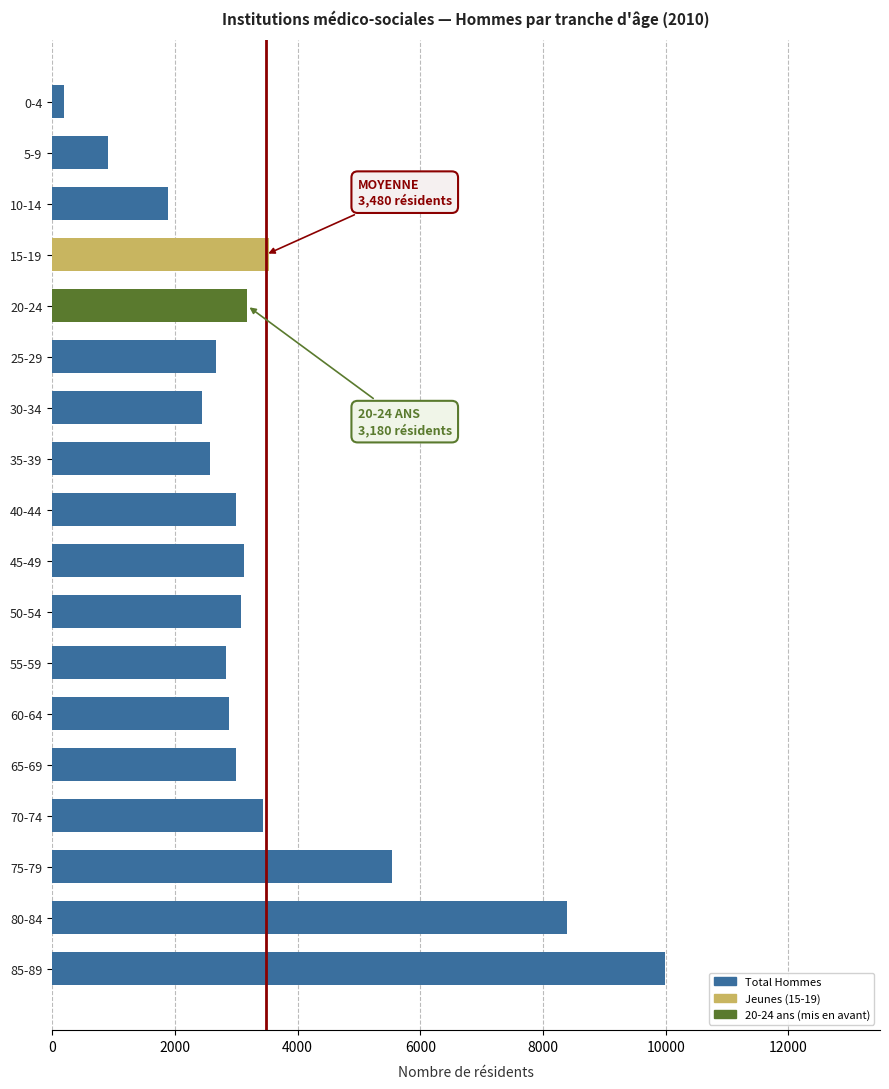

What is the value of the 18th bar from the top?

9994